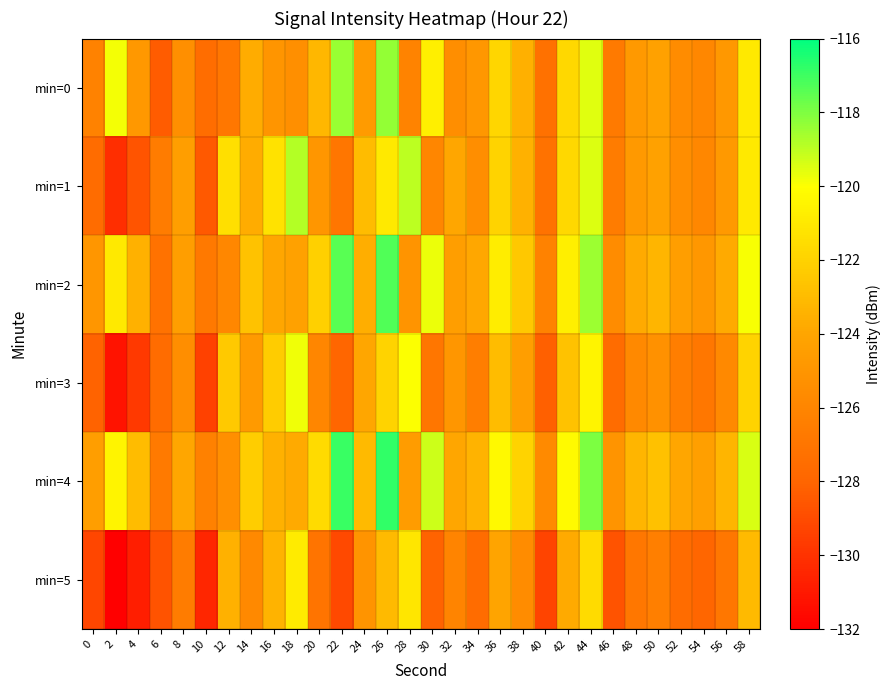

How many categories are shown in the chart?

30